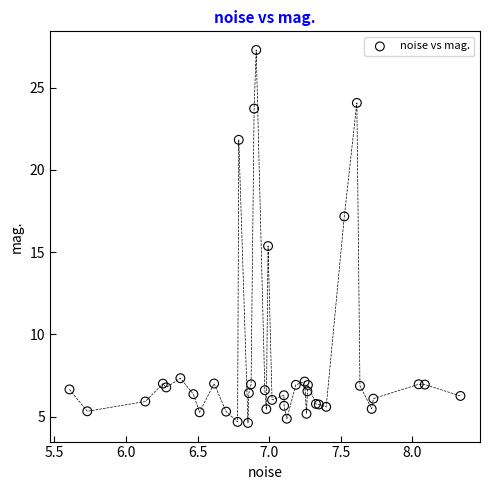

What Y value in the scatter plot is closest to 15?

15.4